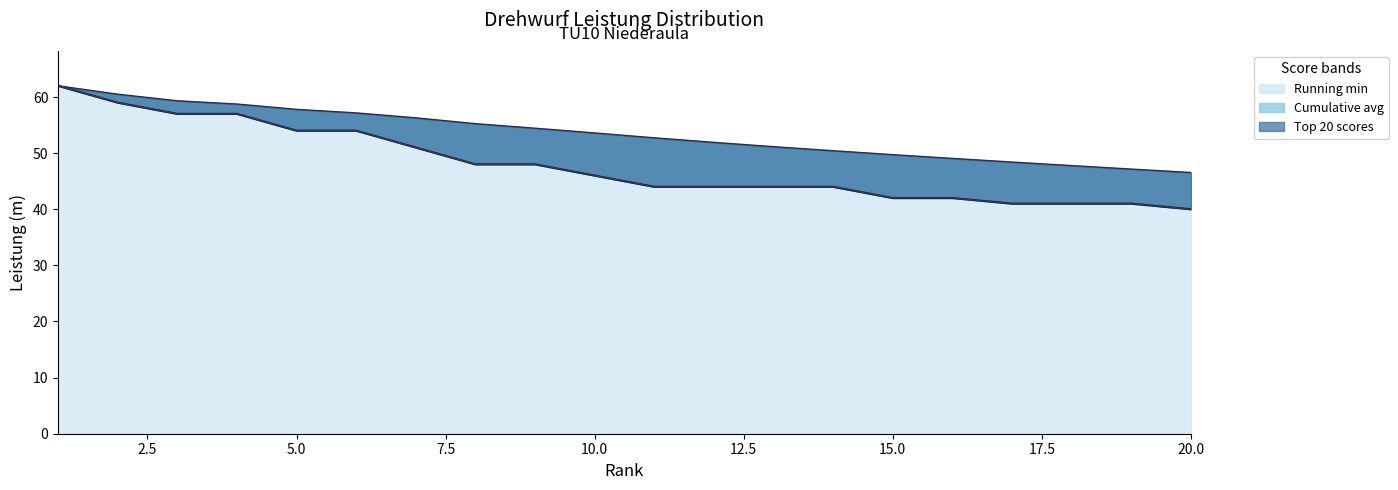

True or false: Running min and Cumulative avg intersect in this chart.

False